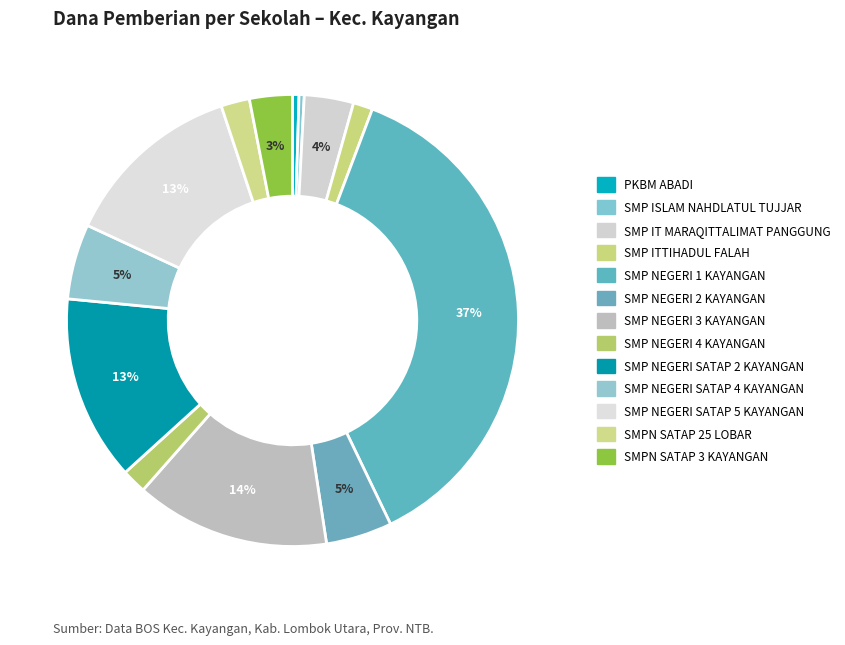

How many slices are in this pie chart?

13